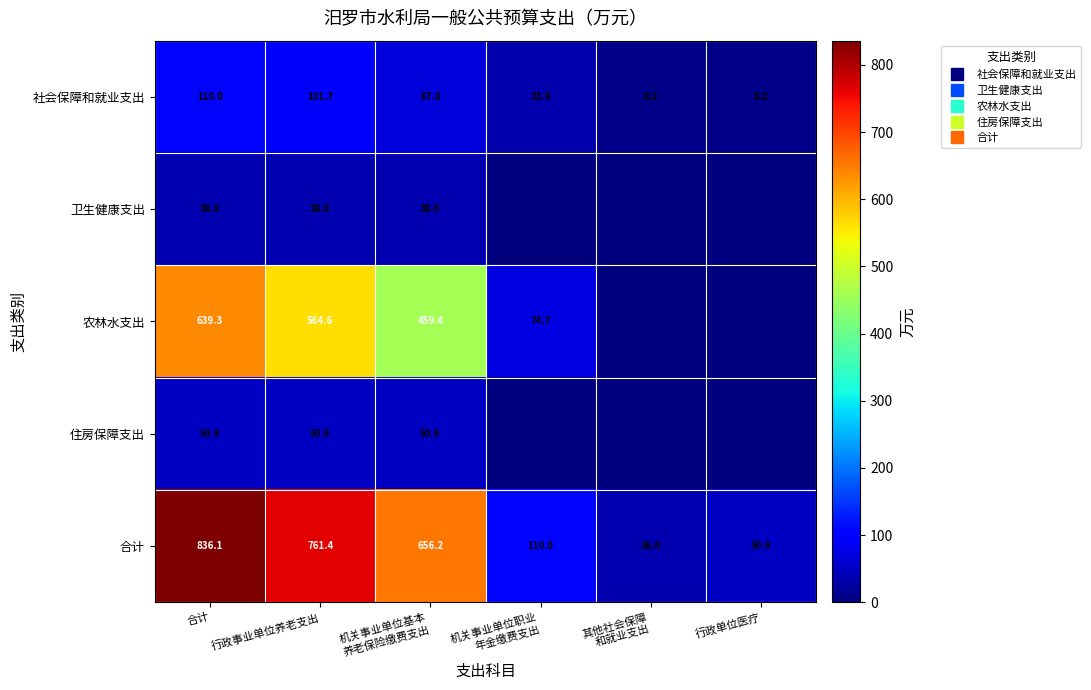

At which category is the sum across all series the highest?

合计